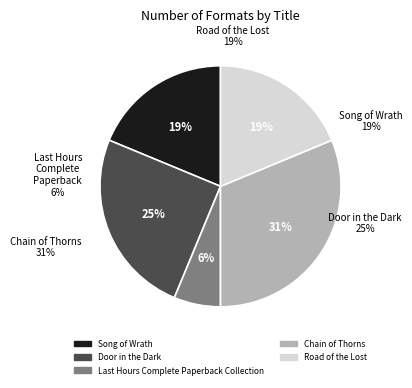

How many segments does this pie chart have?

5